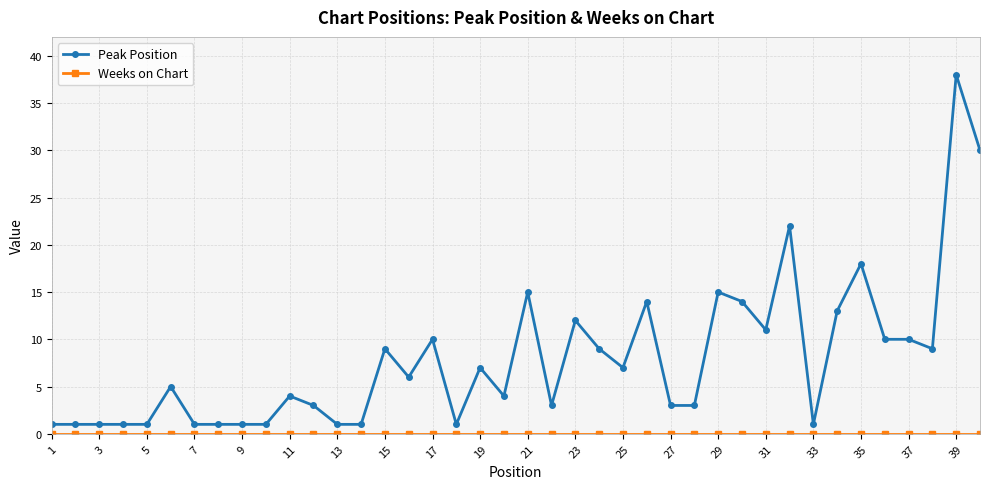

What is the greatest value displayed?

38